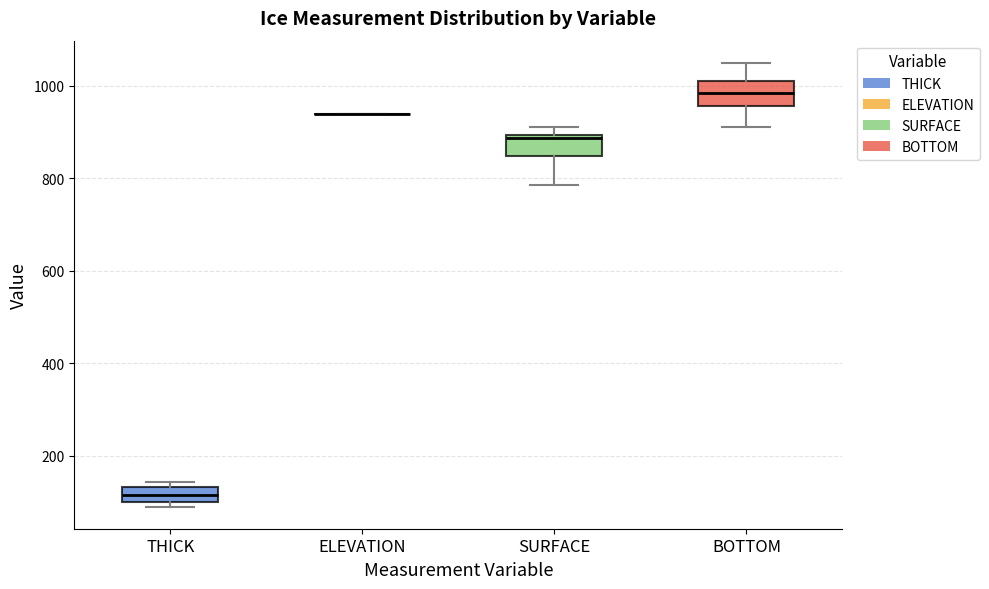

Reading left to right, transcribe this box plot: for each box, give where its median line is, the range the box spans, and where its two whiskers end, as read against the y-axis. The values are not printed on the chart, so give them approximately, as read against the axis.

THICK: median 120, box 100 to 140, whiskers 80 to 140 (just above the box's upper edge)
ELEVATION: box collapsed to a line at 940, whiskers 940 to 940
SURFACE: median 880, box 840 to 900, whiskers 780 to 920
BOTTOM: median 980, box 960 to 1000, whiskers 920 to 1040